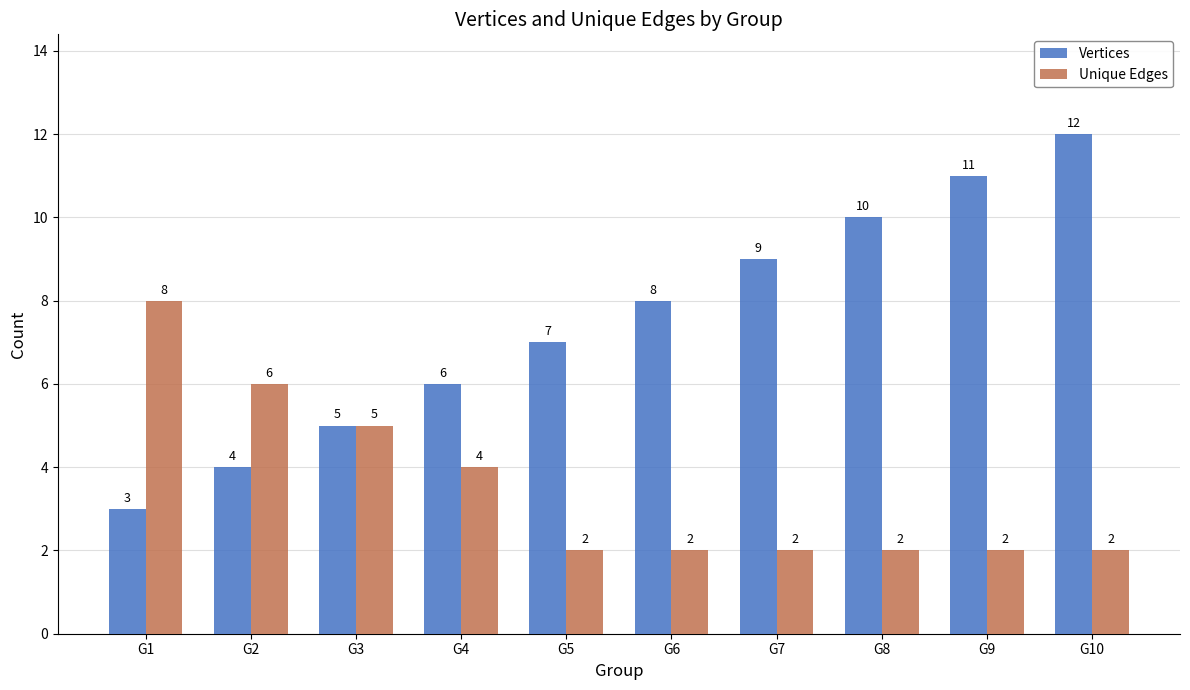

Rank the series by their maximum value, from highest to lowest.

Vertices, Unique Edges